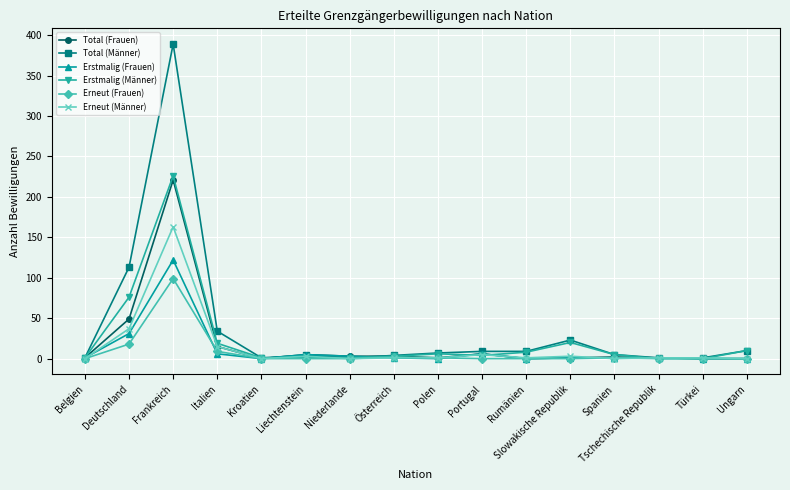

The Erstmalig (Frauen) series shows 1 at Belgien. True or false?

True